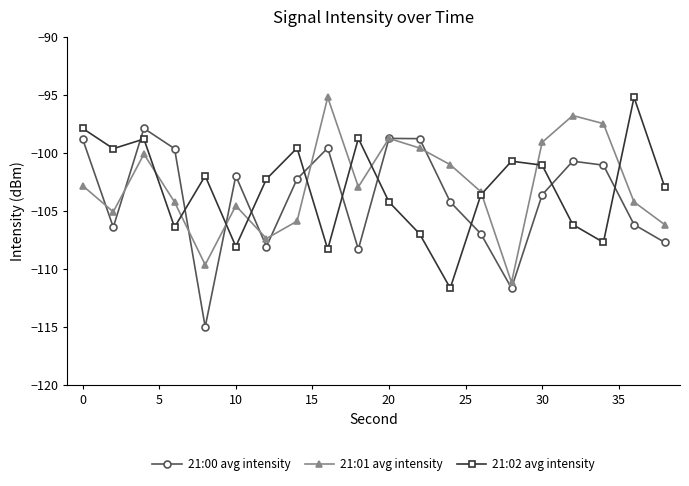

What is the minimum value shown in the chart?

-115.0